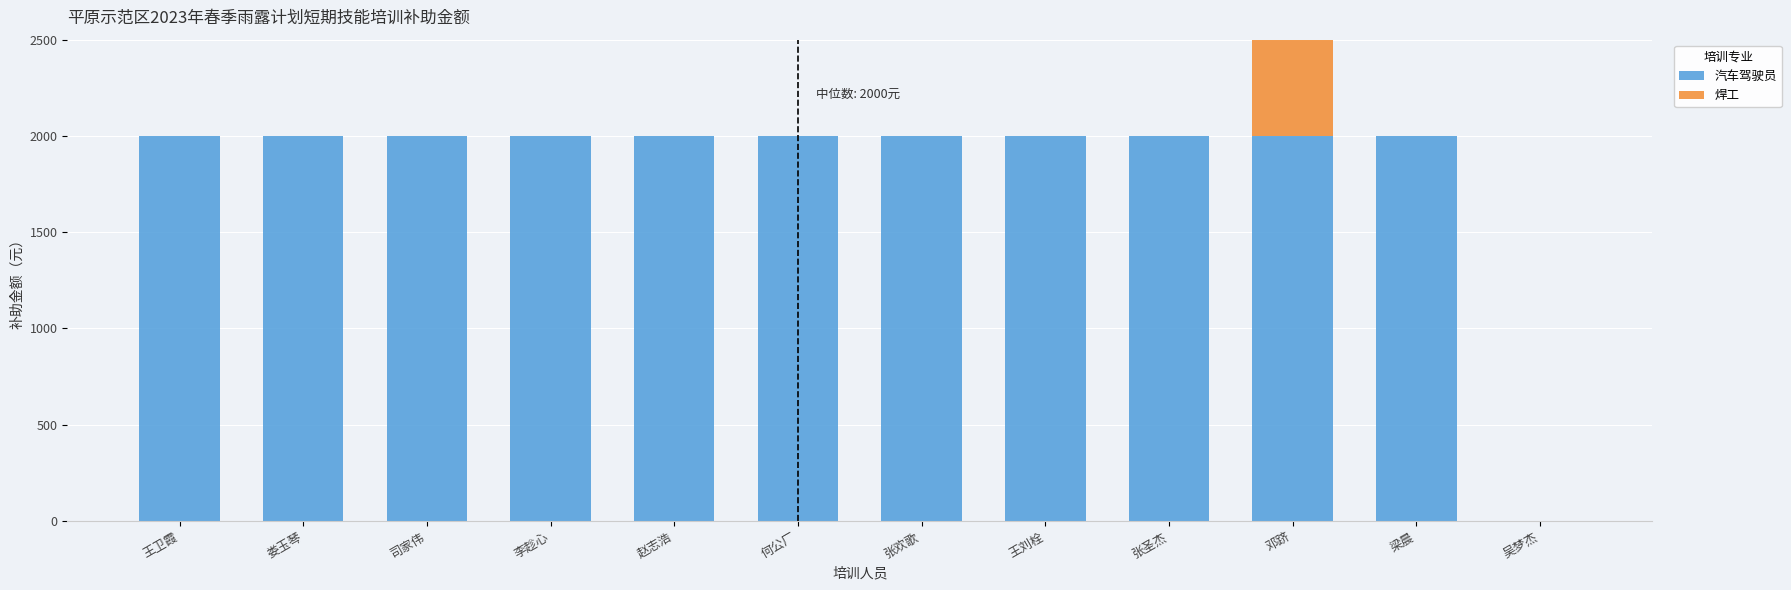

True or false: 汽车驾驶员 has a value of 2000 at 赵志浩.

True